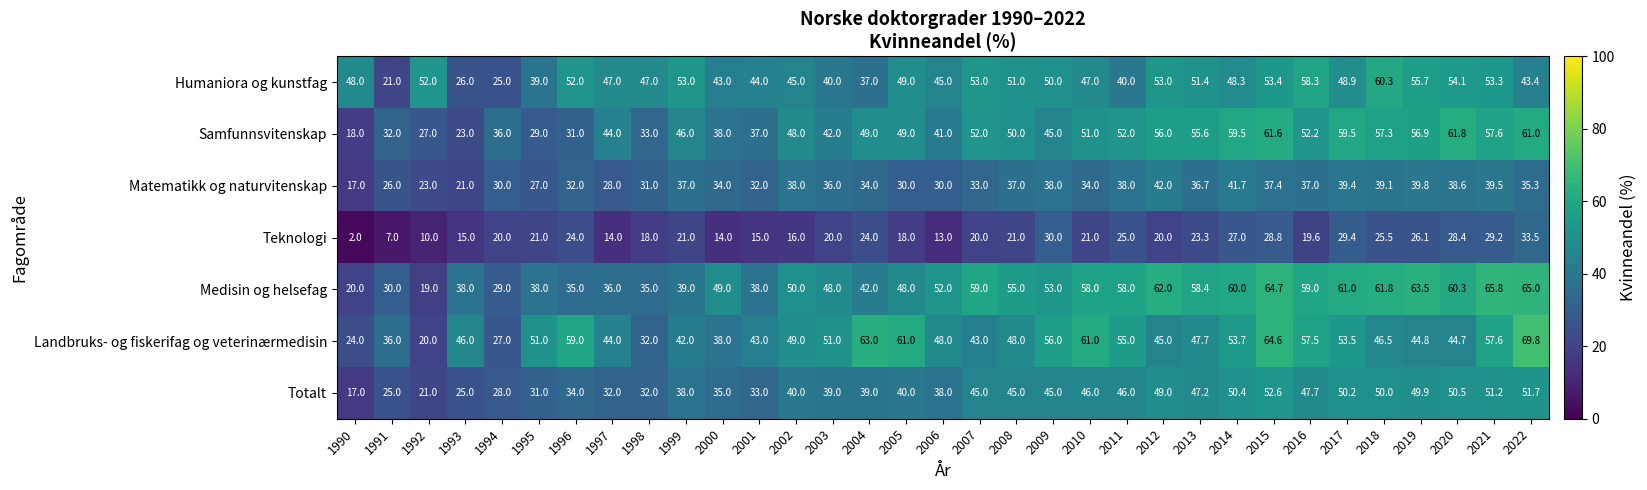

What is the difference between the Matematikk og naturvitenskap values at 2019 and 1992?

16.8